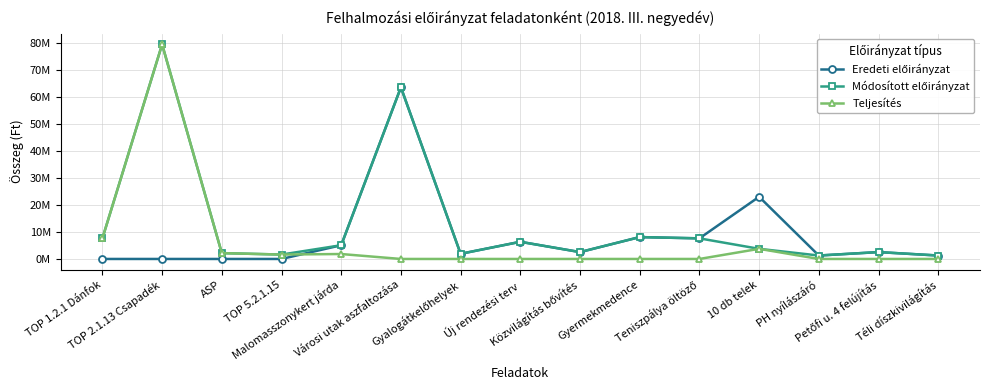

Reading left to right, extract all data points from this chart.

Eredeti előirányzat: TOP 1.2.1 Dánfok=0	TOP 2.1.13 Csapadék=0	ASP=0	TOP 5.2.1.15=0	Malomasszonykert járda=5080000	Városi utak aszfaltozása=63500000	Gyalogátkelőhelyek=1905000	Új rendezési terv=6350000	Közvilágítás bővítés=2540000	Gyermekmedence=8090000	Teniszpálya öltöző=7620000	10 db telek=23000000	PH nyílászáró=1270000	Petőfi u. 4 felújítás=2540000	Téli díszkivilágítás=1270000
Módosított előirányzat: TOP 1.2.1 Dánfok=7620000	TOP 2.1.13 Csapadék=79382030	ASP=2157856	TOP 5.2.1.15=1631372	Malomasszonykert járda=5080000	Városi utak aszfaltozása=63500000	Gyalogátkelőhelyek=1905000	Új rendezési terv=6350000	Közvilágítás bővítés=2540000	Gyermekmedence=8090000	Teniszpálya öltöző=7620000	10 db telek=3750000	PH nyílászáró=1270000	Petőfi u. 4 felújítás=2540000	Téli díszkivilágítás=1270000
Teljesítés: TOP 1.2.1 Dánfok=7620000	TOP 2.1.13 Csapadék=79382030	ASP=2157856	TOP 5.2.1.15=1631372	Malomasszonykert járda=1826140	Városi utak aszfaltozása=0	Gyalogátkelőhelyek=0	Új rendezési terv=0	Közvilágítás bővítés=0	Gyermekmedence=0	Teniszpálya öltöző=0	10 db telek=3750000	PH nyílászáró=0	Petőfi u. 4 felújítás=0	Téli díszkivilágítás=0